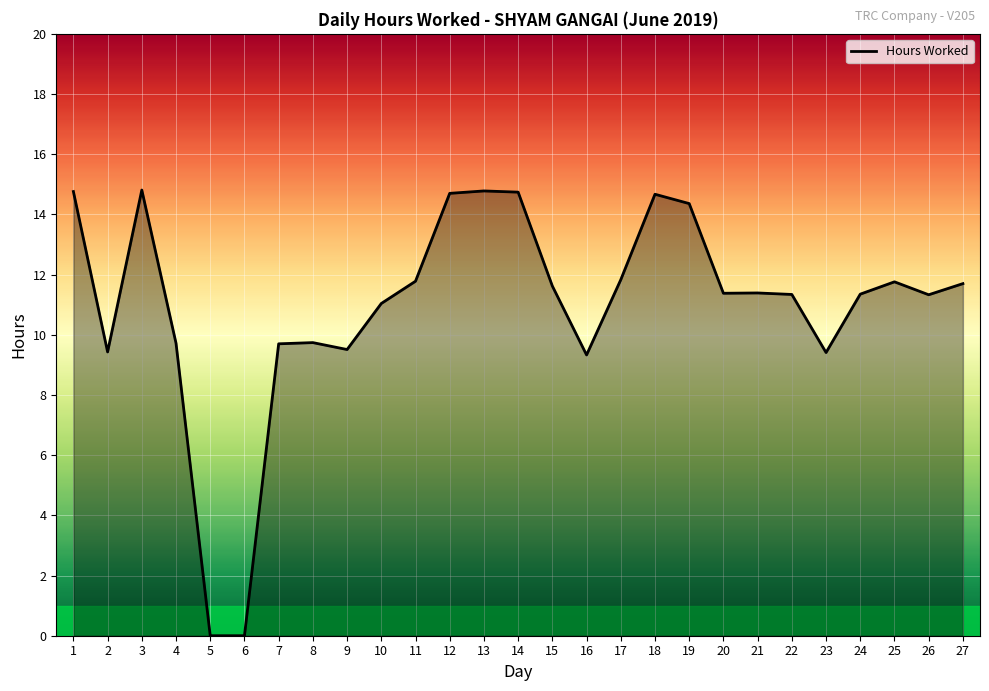

Between 3 and 6, which is larger?

3